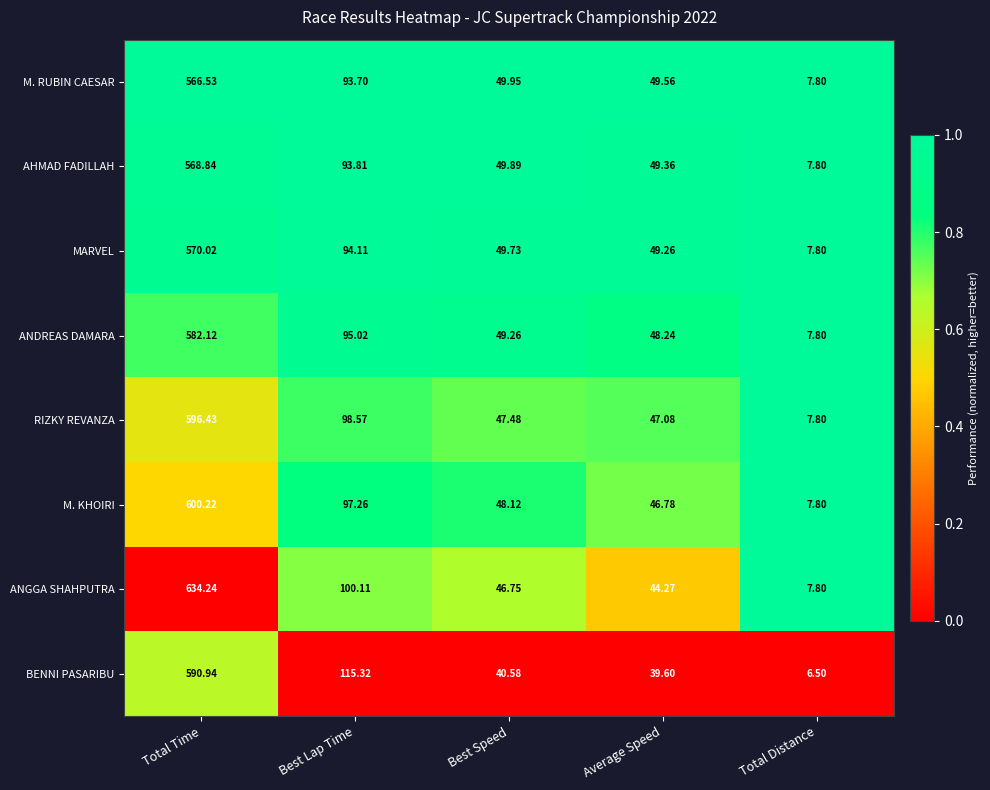

Where is BENNI PASARIBU nearest to the value 298?

Best Lap Time